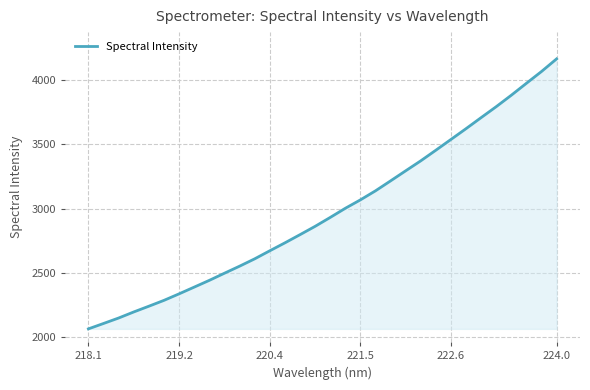

What is the maximum value shown in the chart?

4163.3